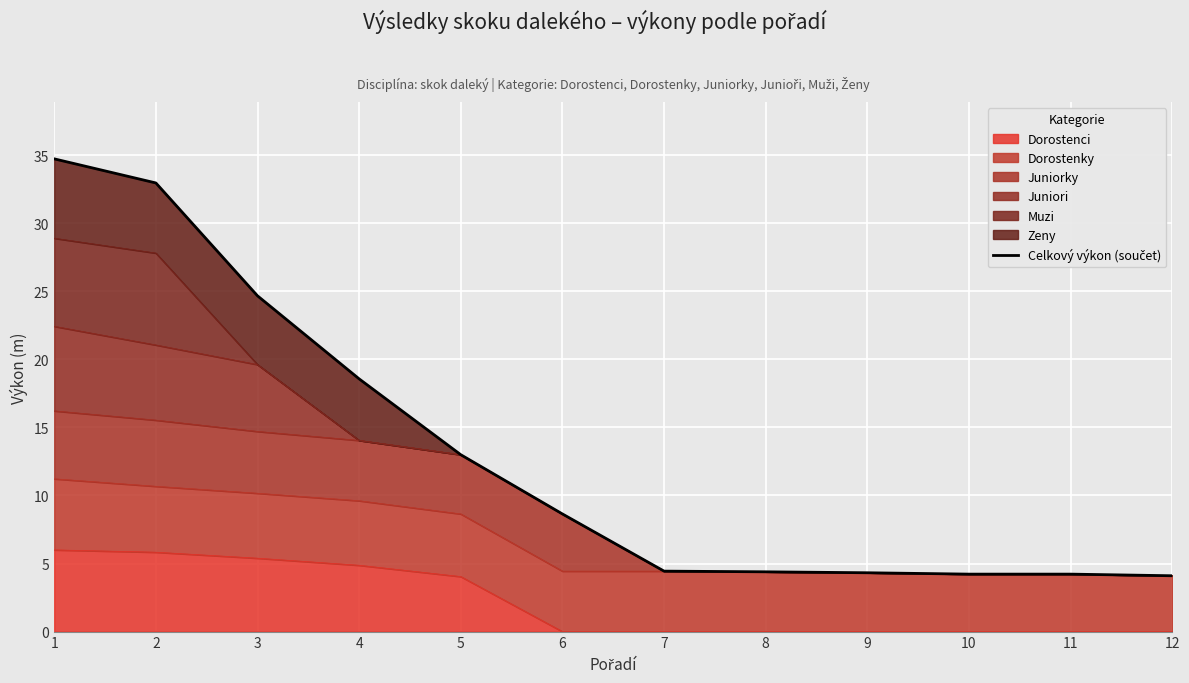

Reading left to right, extract all data points from this chart.

34.7	33.0	24.7	18.6	13.0	8.6	4.4	4.4	4.3	4.2	4.2	4.1